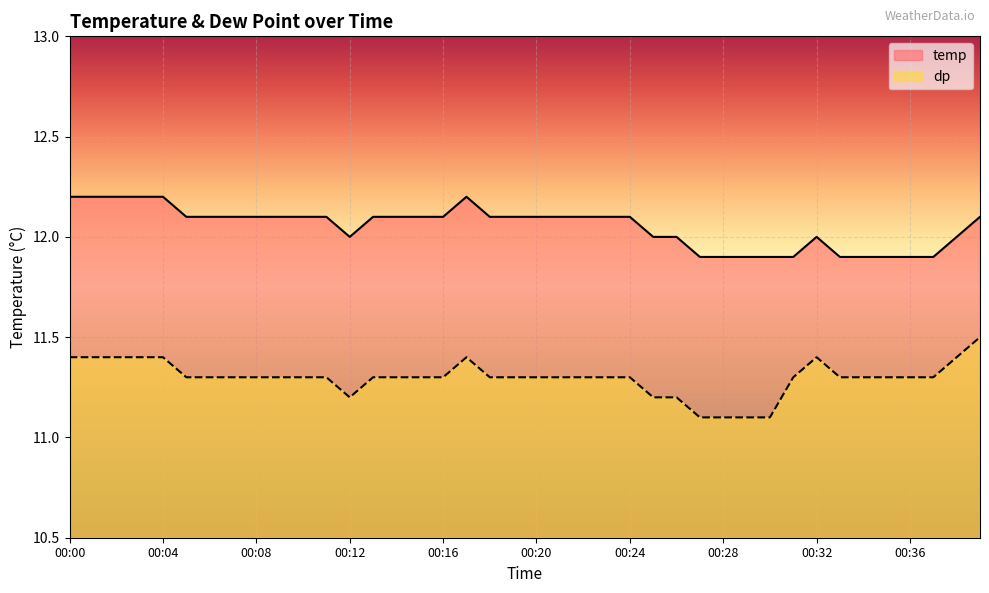

What is the difference between the temp values at 00:19 and 00:31?

0.2